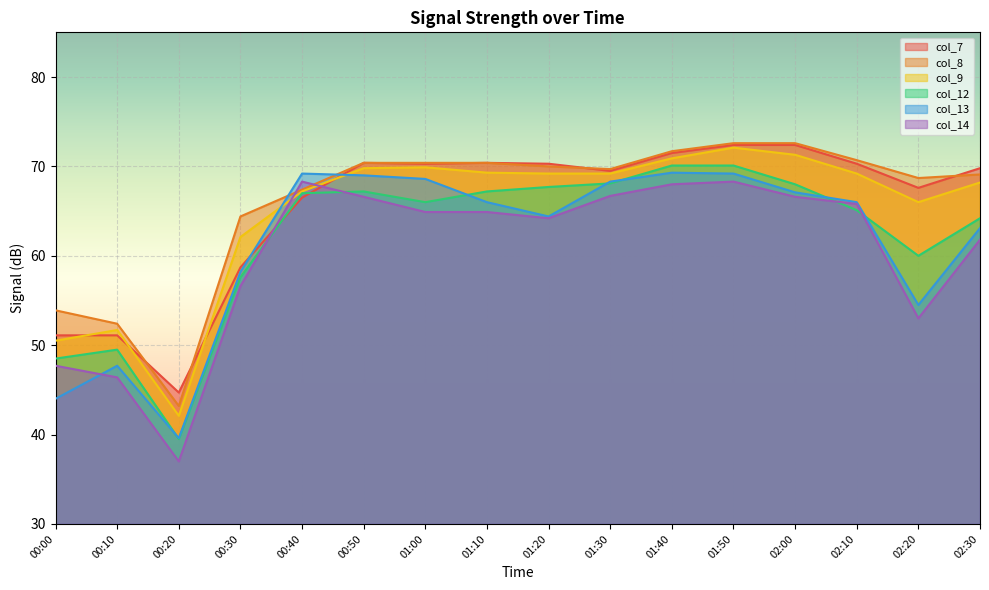

What is the label of the 4th point from the left?

00:30